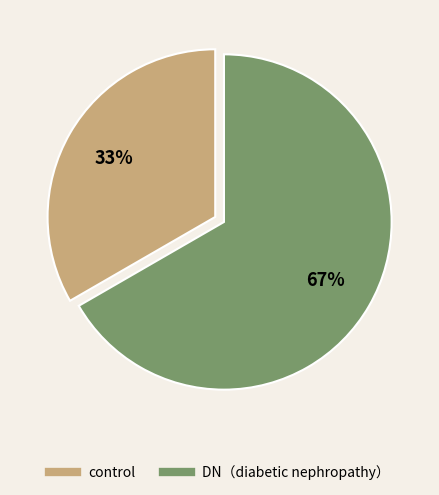

Approximately how many times larger is the value at DN（diabetic nephropathy） compared to control?

2.0